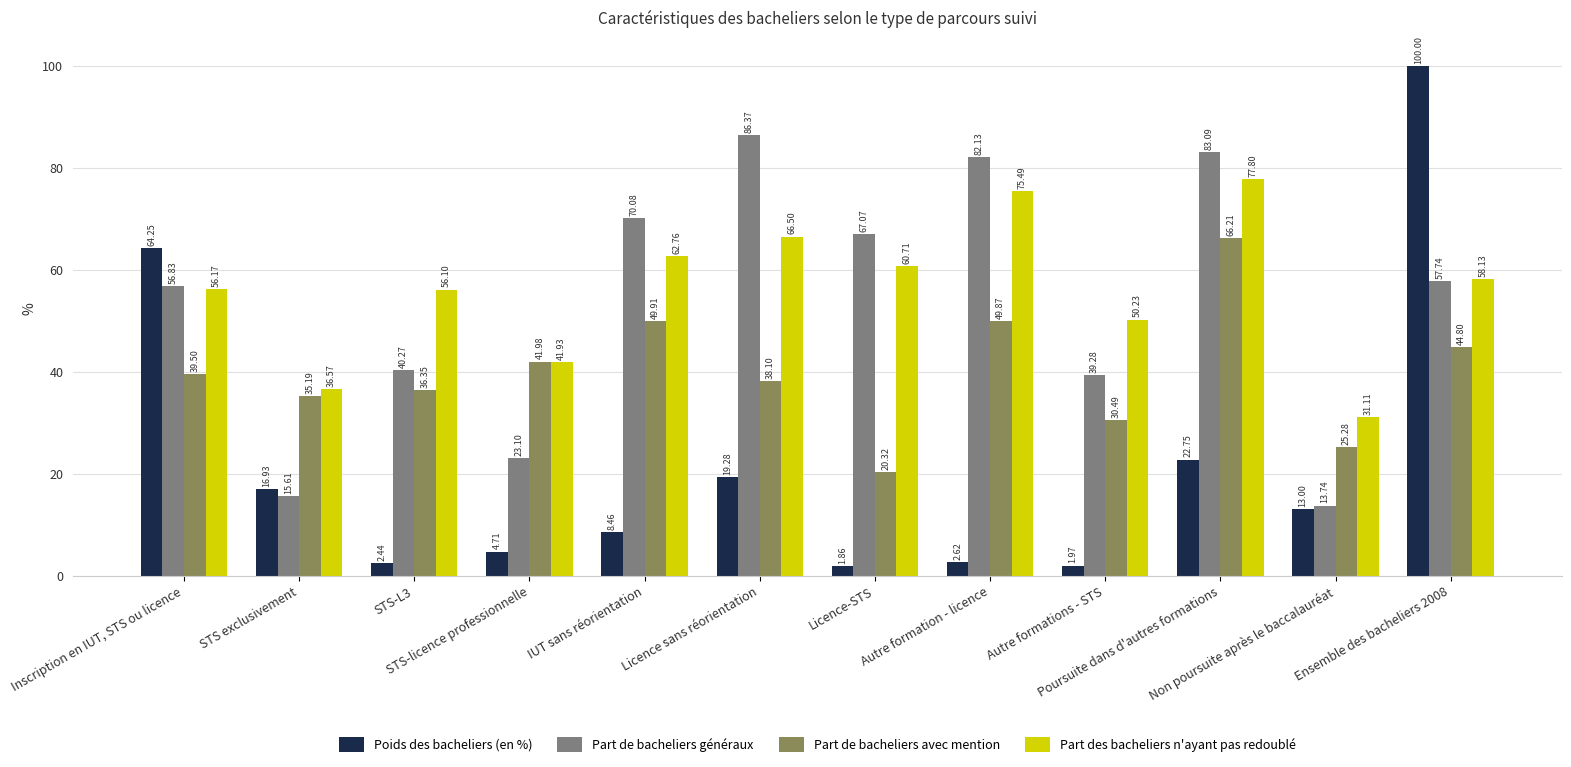

What is the spread (max minus min) of values at STS-licence professionnelle?

37.3